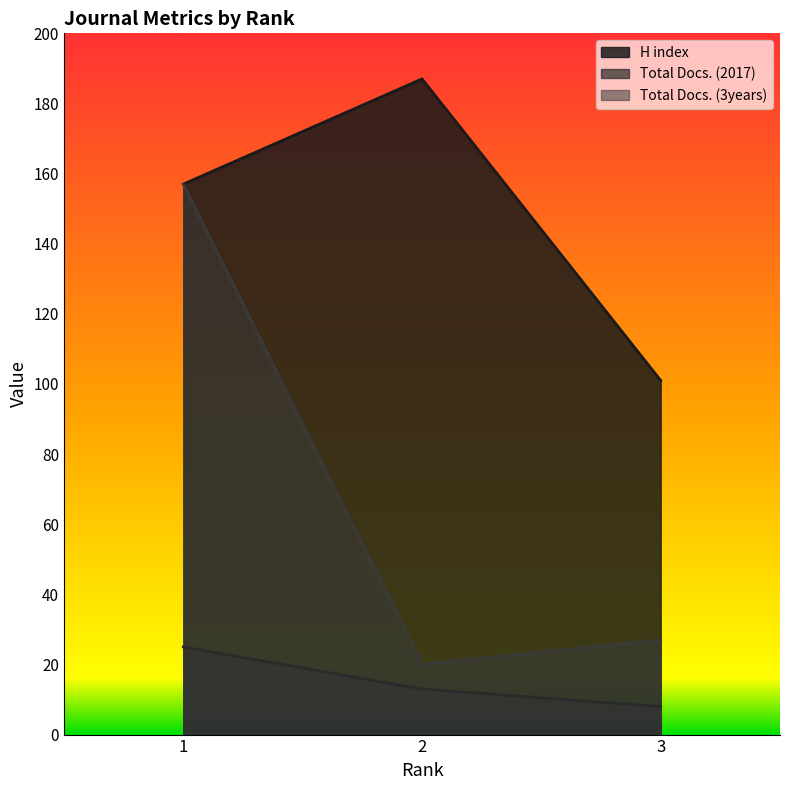

What is the value of the Total Docs. (2017) point at the 3rd from the left?

8